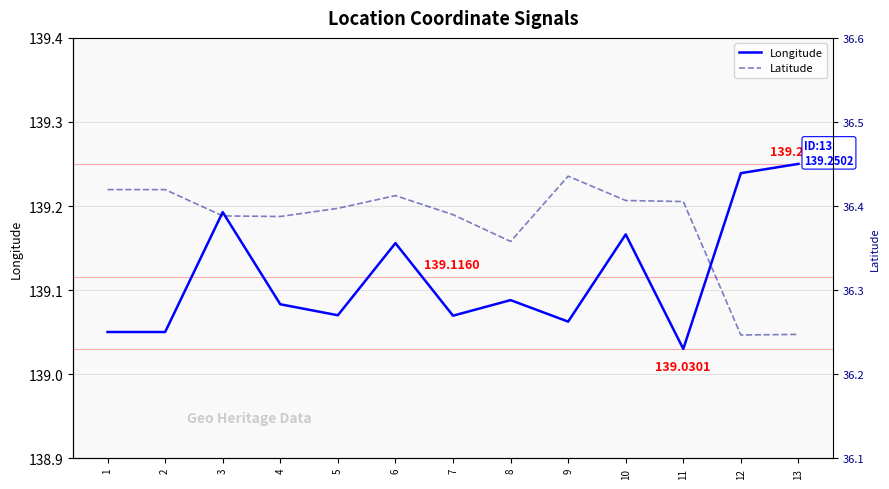

Is it true that Latitude equals 9.2 at 5?

False